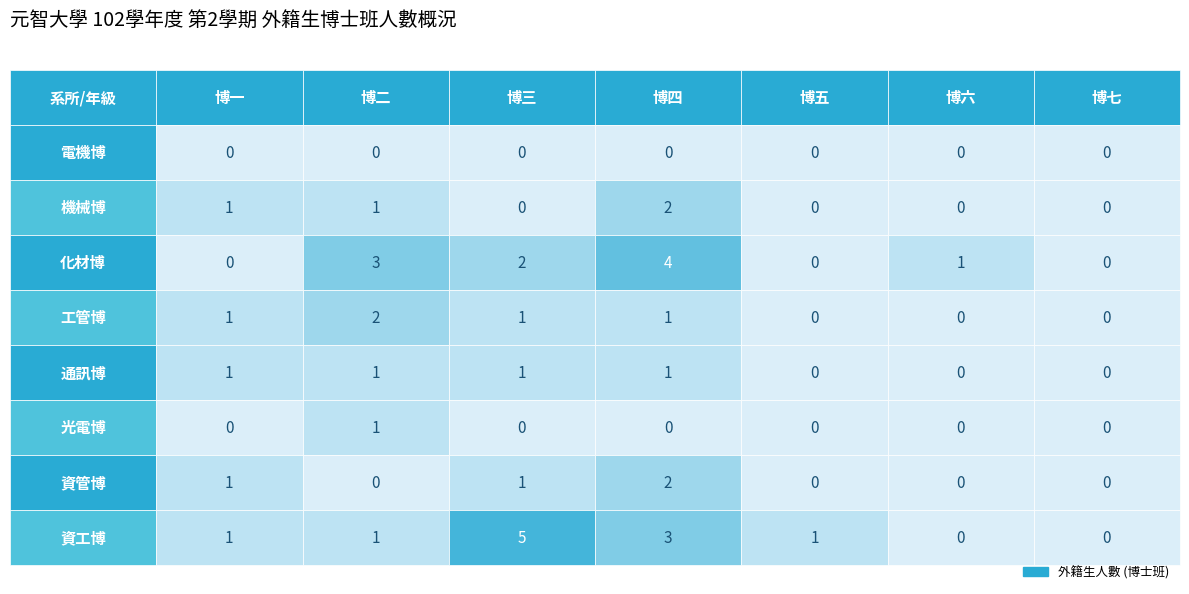

At which category is the sum across all series the highest?

博四